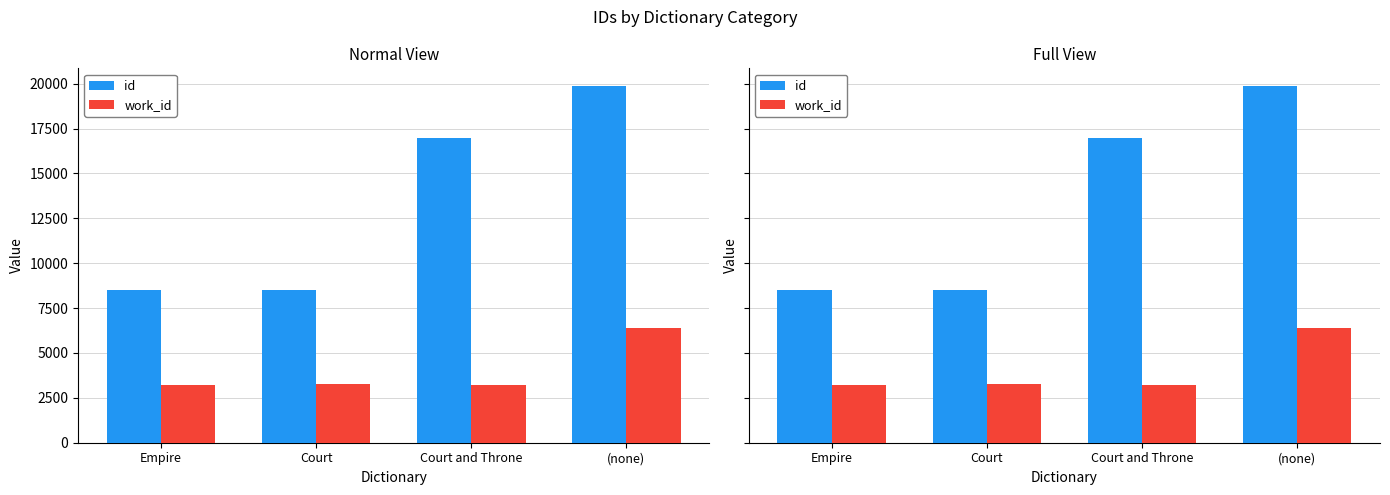

What is the value of the work_id bar at the 2nd from the left?

3252